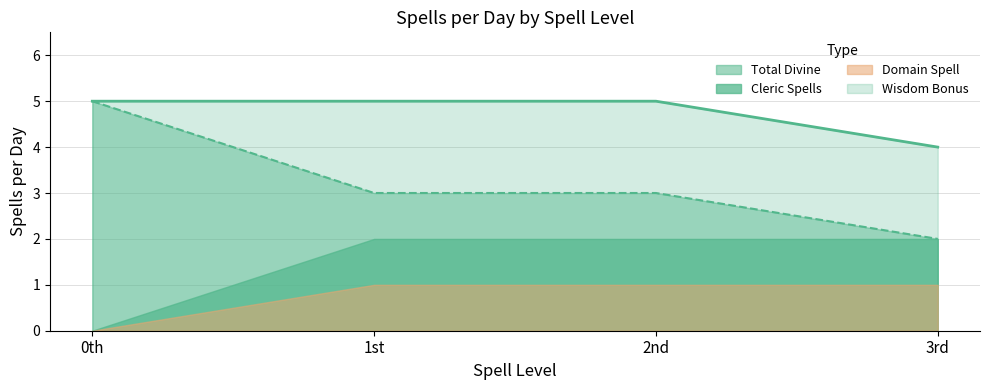

What is the greatest value displayed?

5